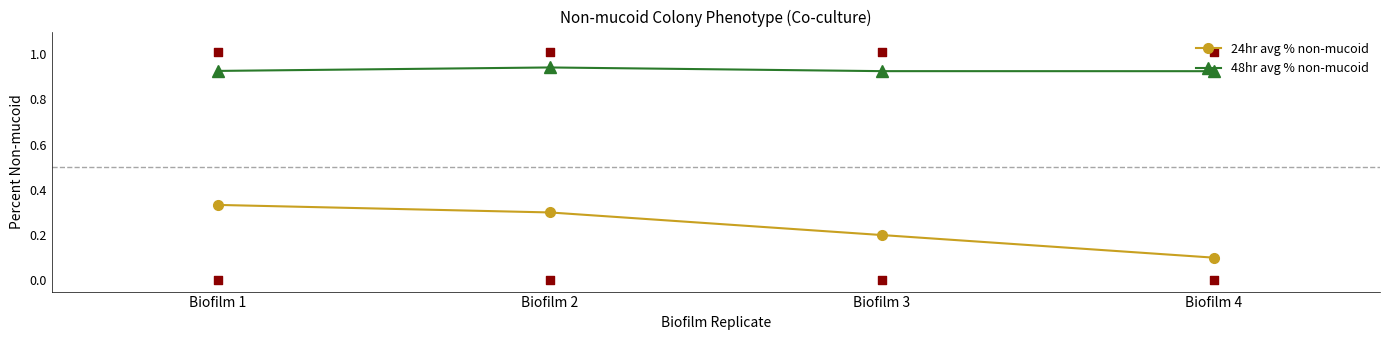

What is the total value across all series at Biofilm 1?

1.3